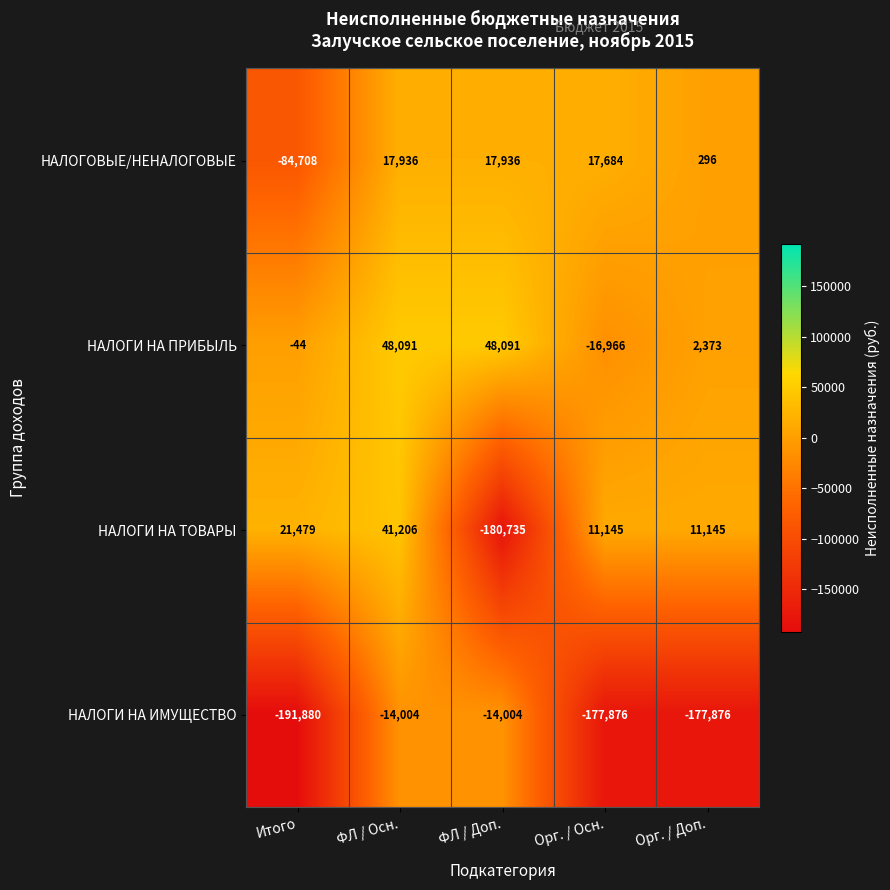

Reading left to right, list all the values displayed in this chart.

НАЛОГОВЫЕ/НЕНАЛОГОВЫЕ: -84708	17936	17936	17684	296
НАЛОГИ НА ПРИБЫЛЬ: -44	48091	48091	-16966	2373
НАЛОГИ НА ТОВАРЫ: 21479	41206	-180735	11145	11145
НАЛОГИ НА ИМУЩЕСТВО: -191880	-14004	-14004	-177876	-177876